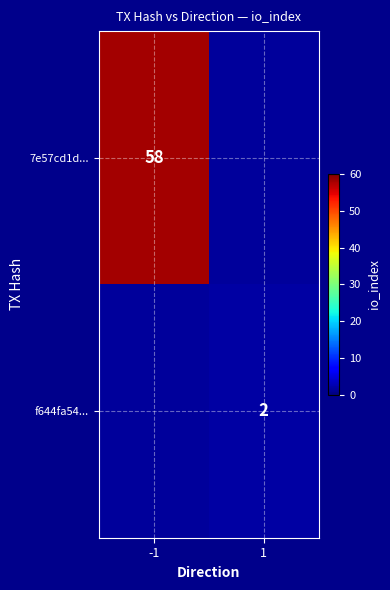

The f644fa54... series shows 3 at 1. True or false?

False